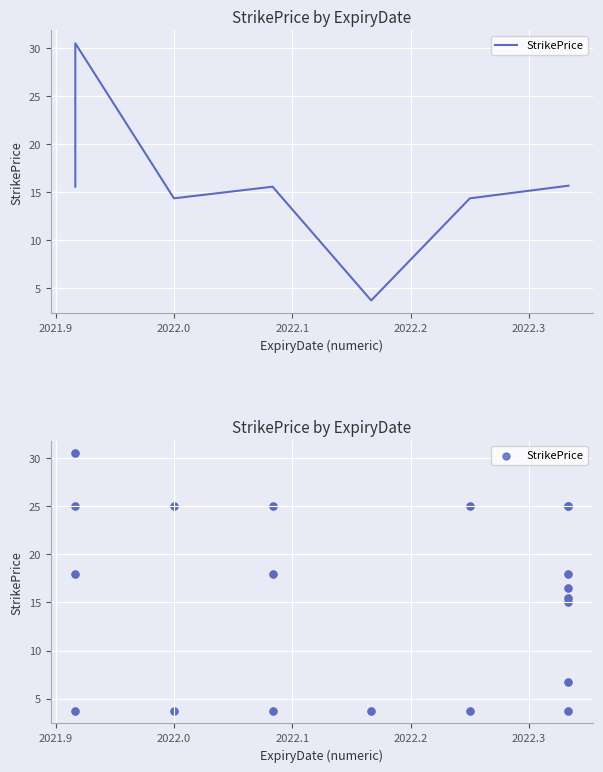

What is the change in value from 21 to 33?

+21.2